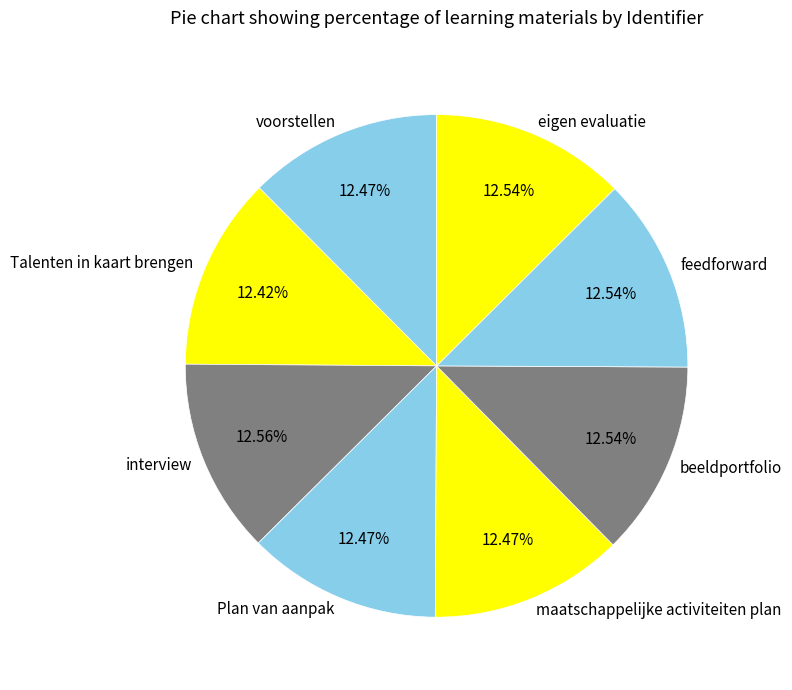

Is there any slice that represents more than half of the pie?

No